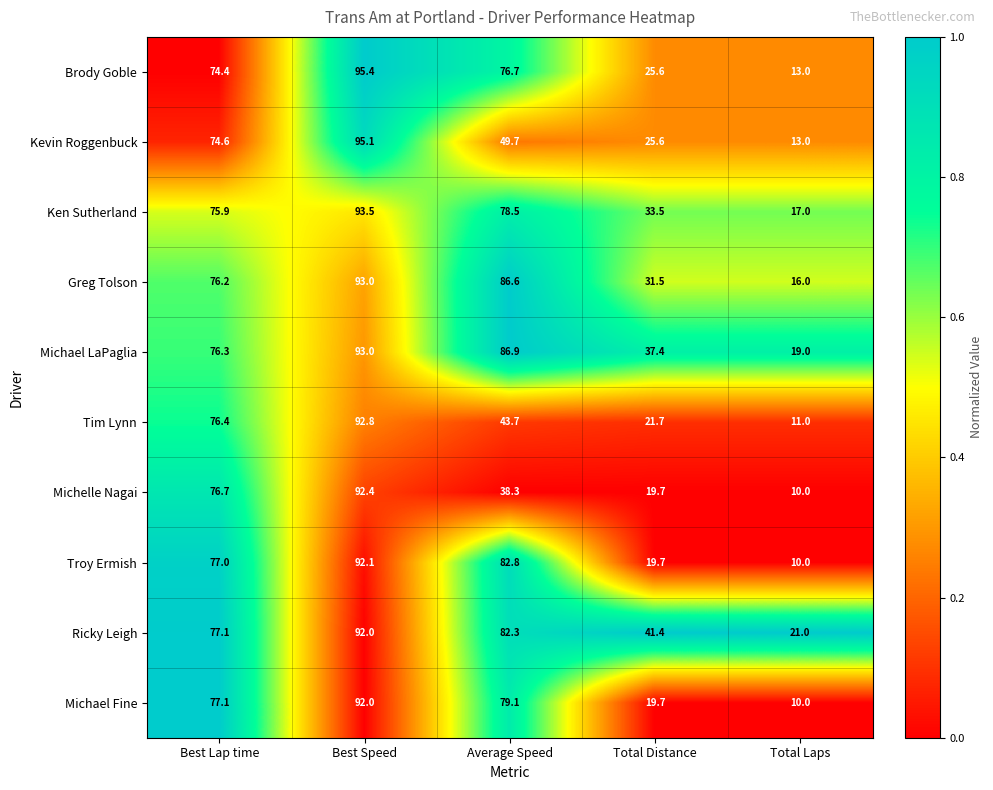

Between Best Lap time and Best Speed, which series saw the biggest shift?

Brody Goble